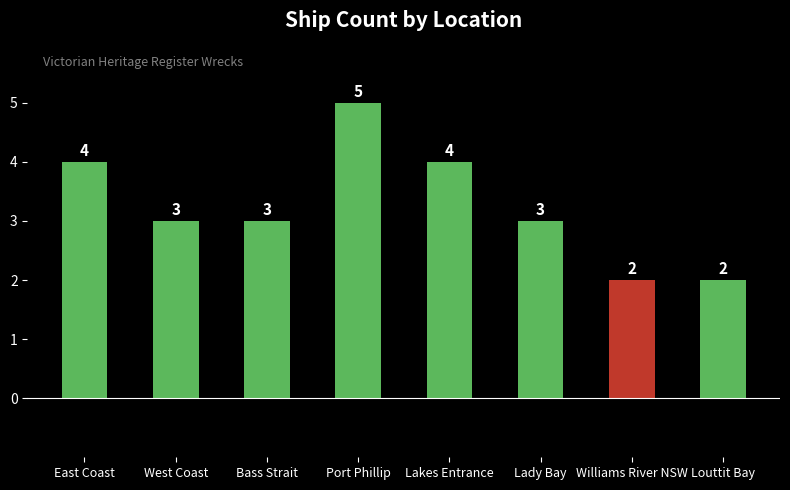

How many values are between 3 and 4?

5